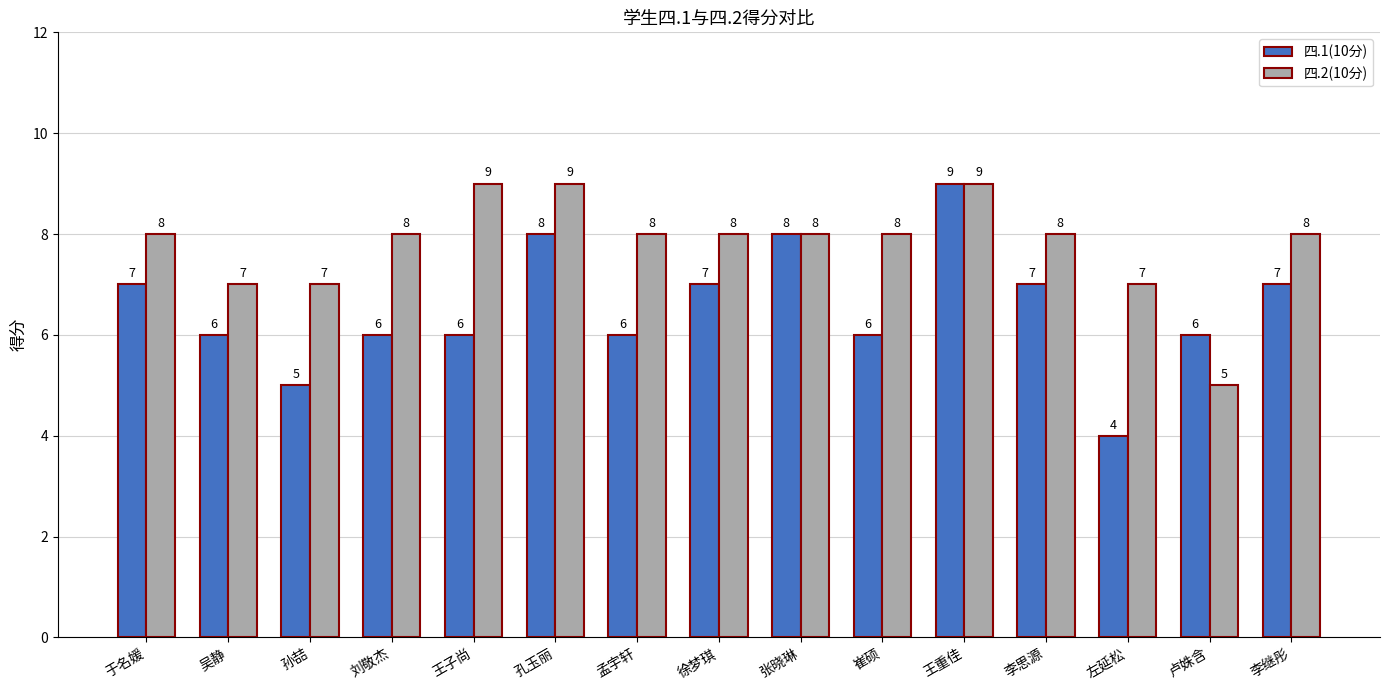

Reading left to right, list all the values displayed in this chart.

四.1(10分): 7	6	5	6	6	8	6	7	8	6	9	7	4	6	7
四.2(10分): 8	7	7	8	9	9	8	8	8	8	9	8	7	5	8